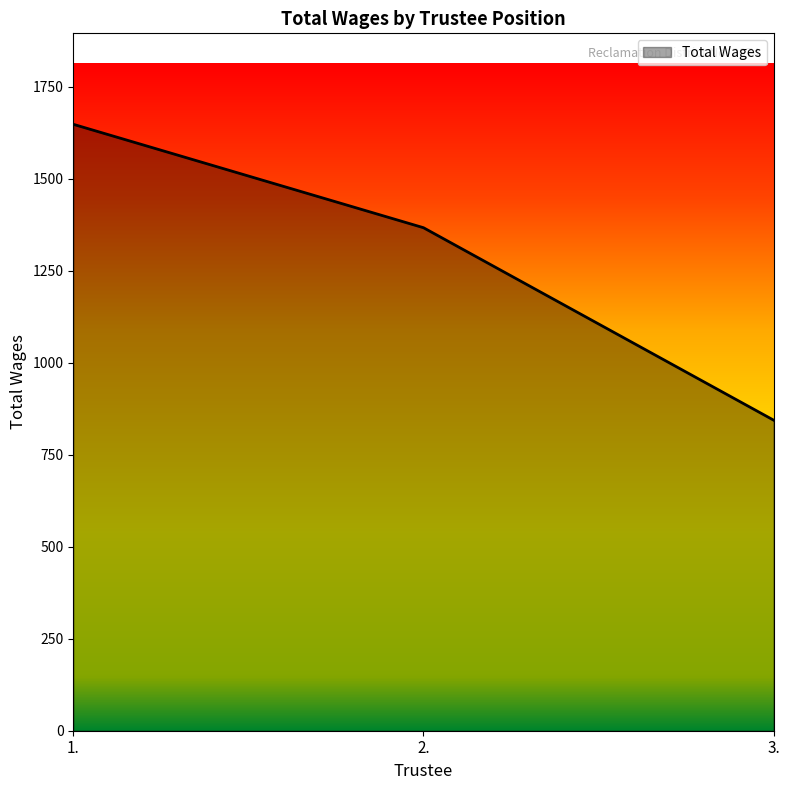

What is the difference between the second highest and minimum values?

523